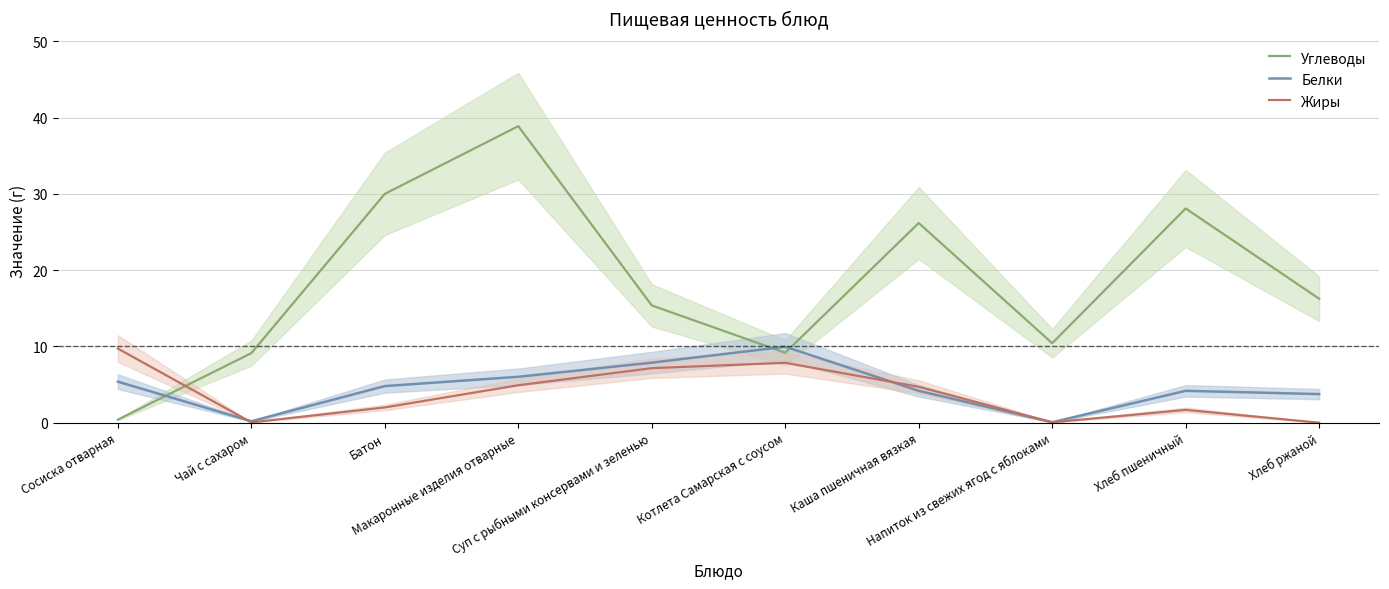

What is the value of the Углеводы point at the 1st from the left?

0.4